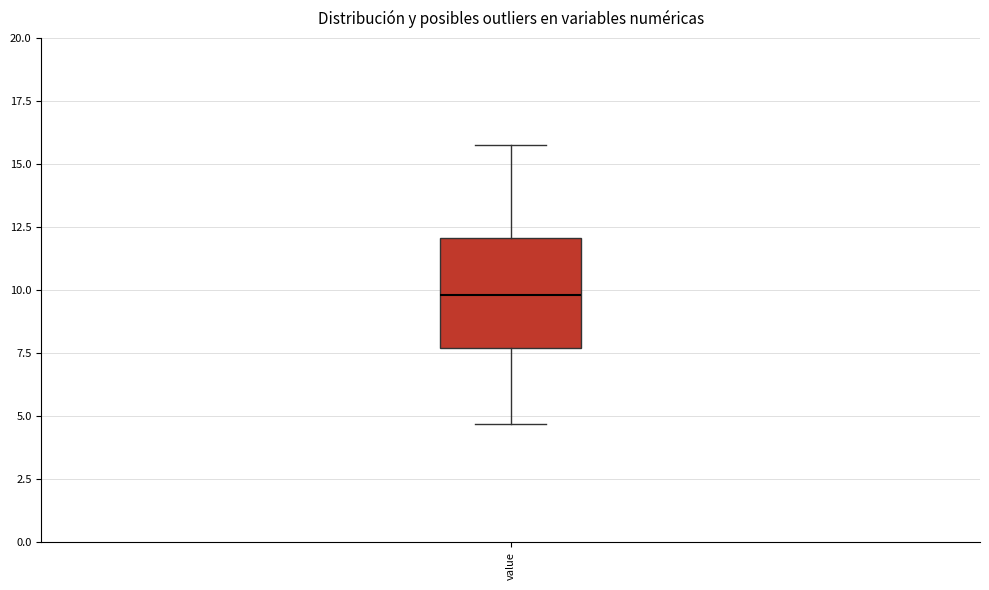

Where does the upper whisker of the box for value end on the y-axis? The values are not printed on the chart, so give them approximately, as read against the axis.

16.0